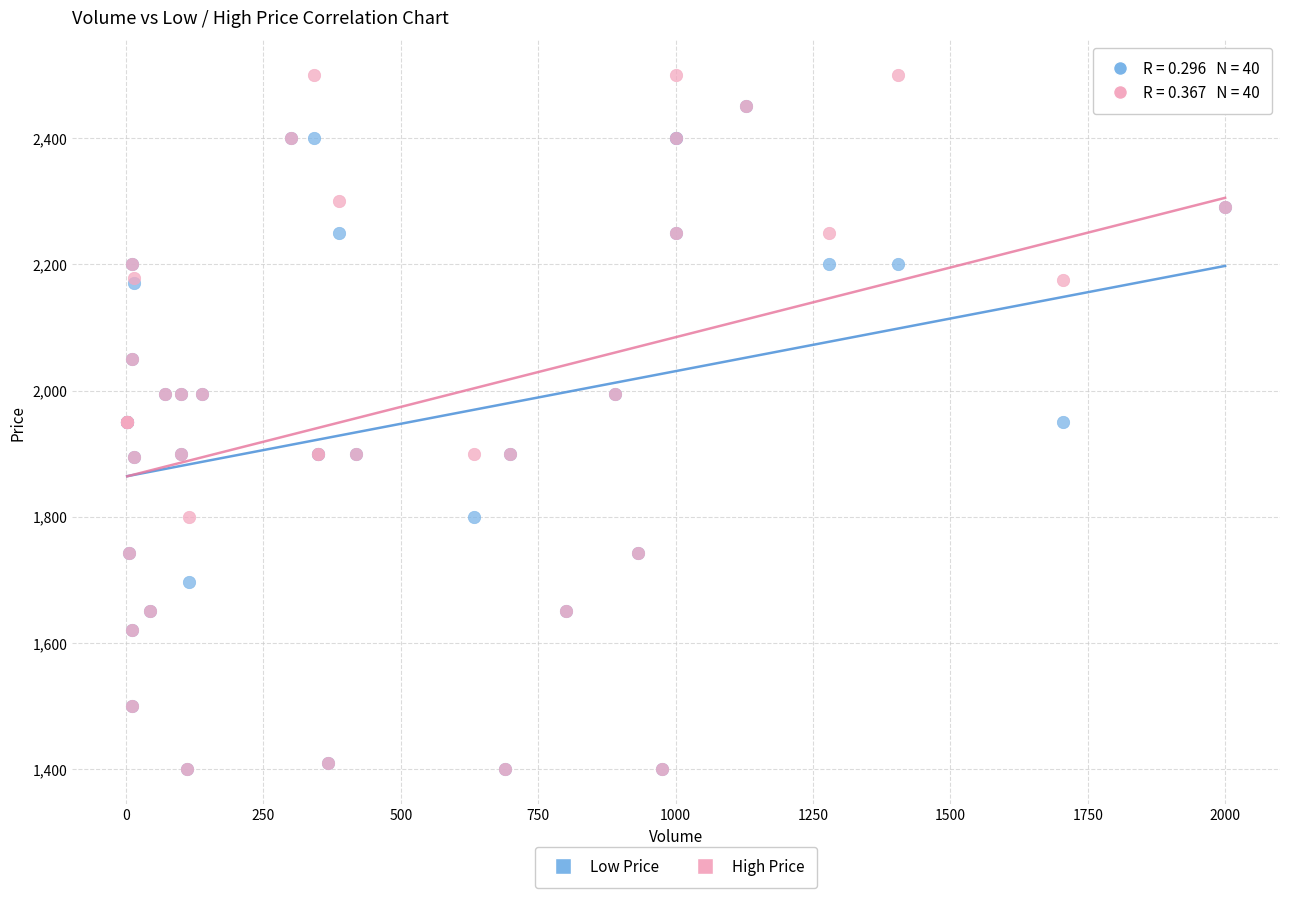

What are all the series names shown in the legend?

Low Price, High Price